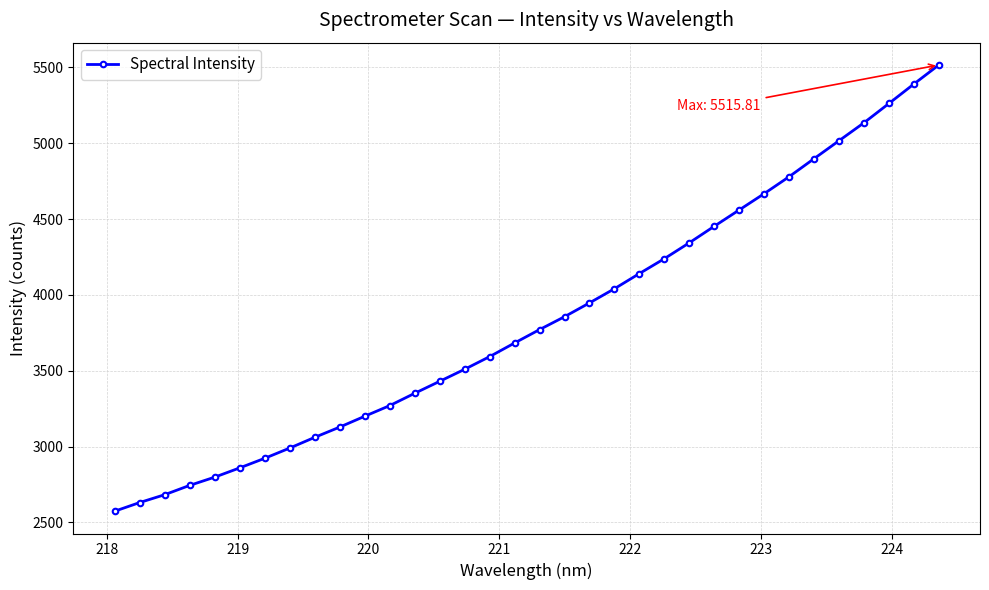

What is the value of the 8th point from the left?

2990.5